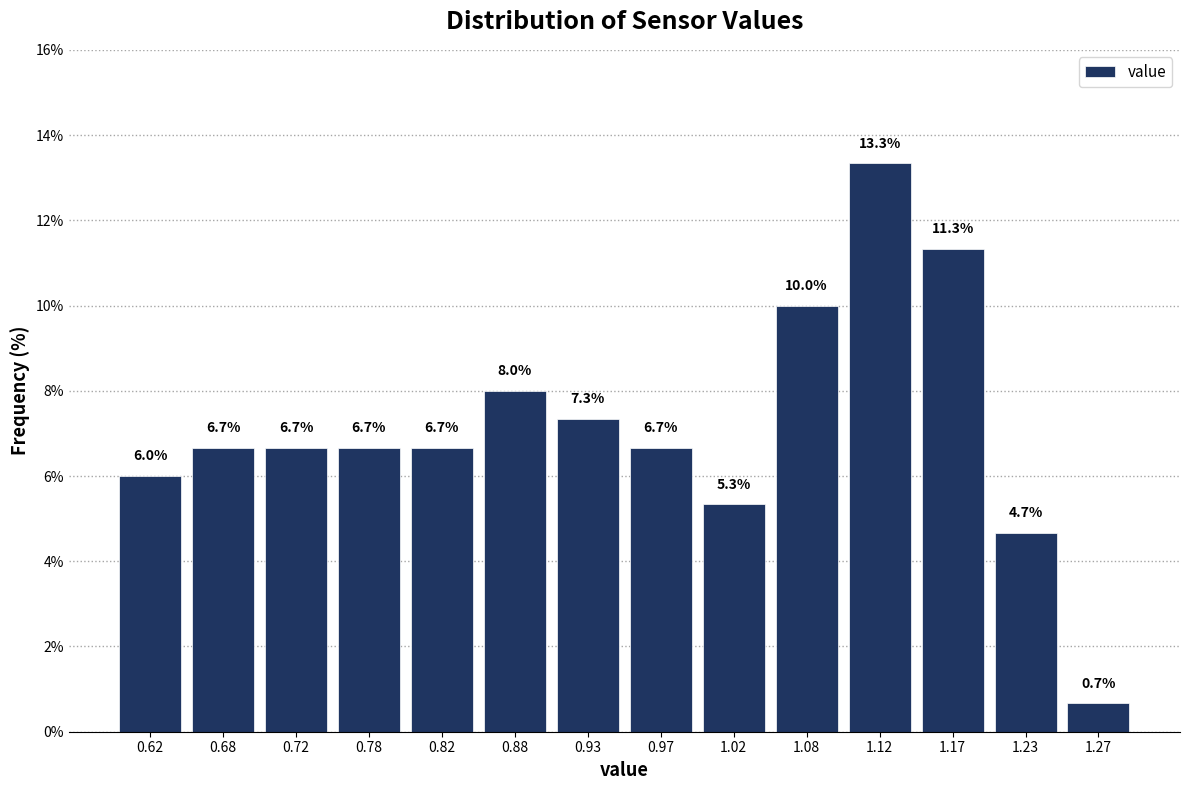

How tall is the bar that spans 0.85 to 0.90 on the x-axis?

8.0